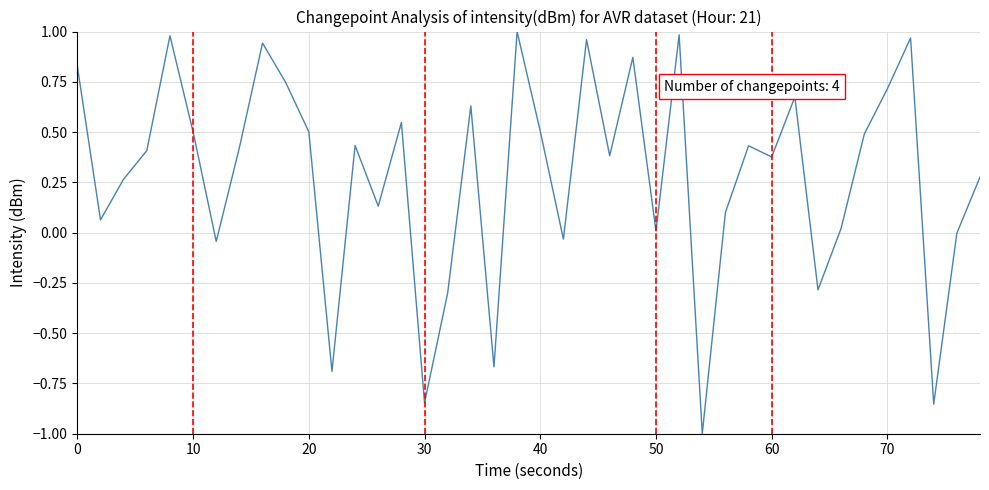

Is this an area chart (filled region under the line)?

No